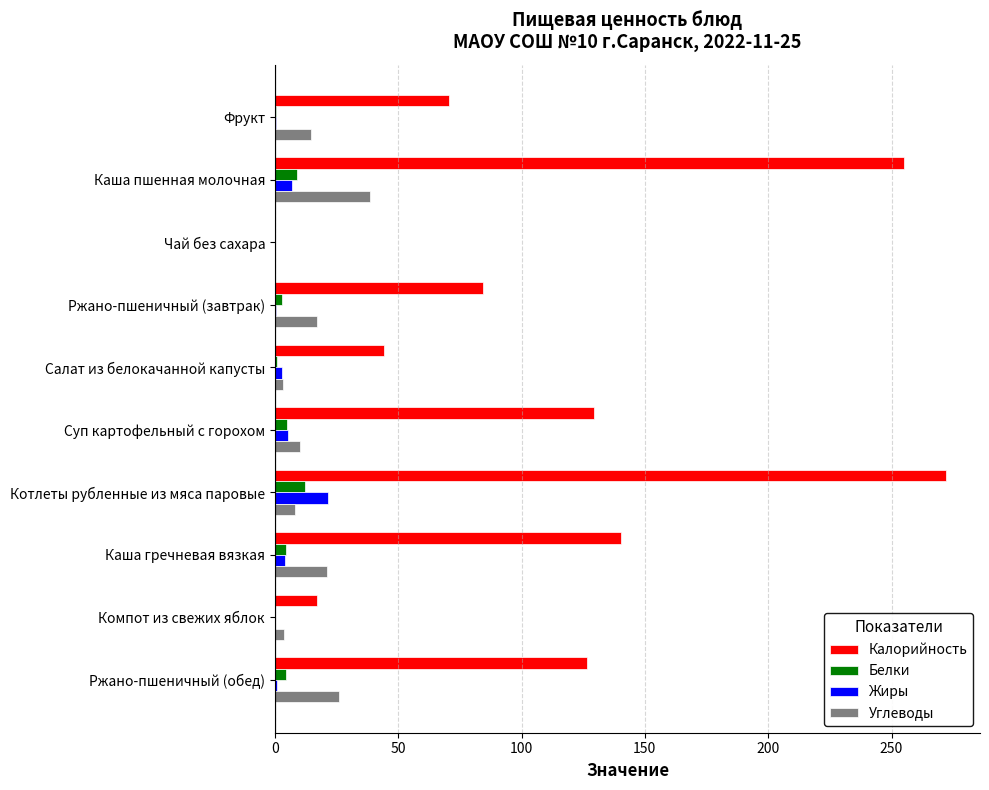

What is the sum of all Углеводы values?

142.8